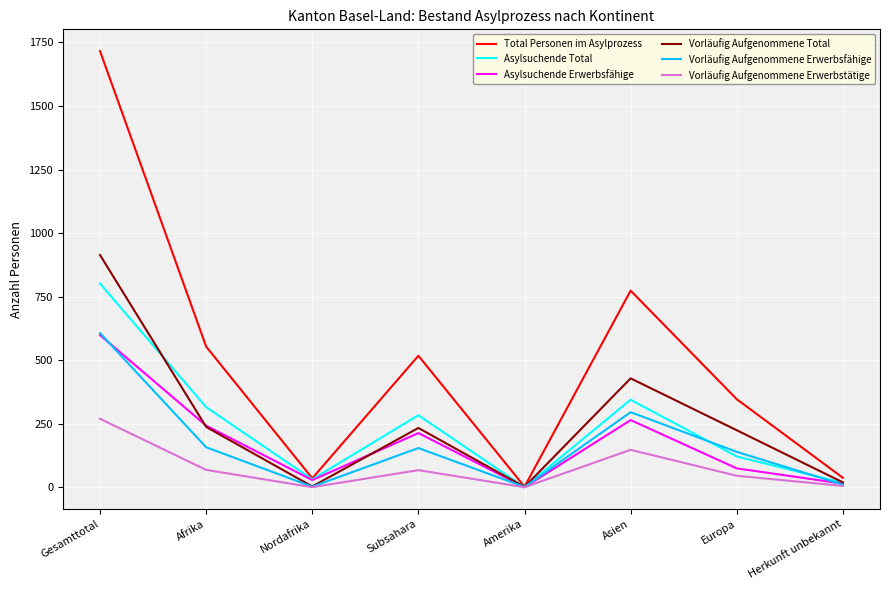

What is the greatest value displayed?

1716